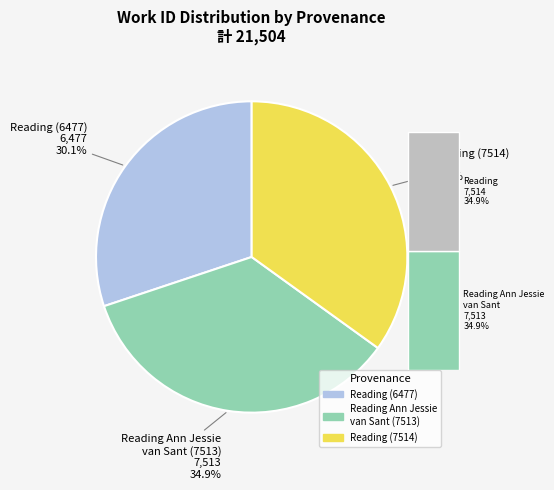

Count the number of slices in the pie.

3